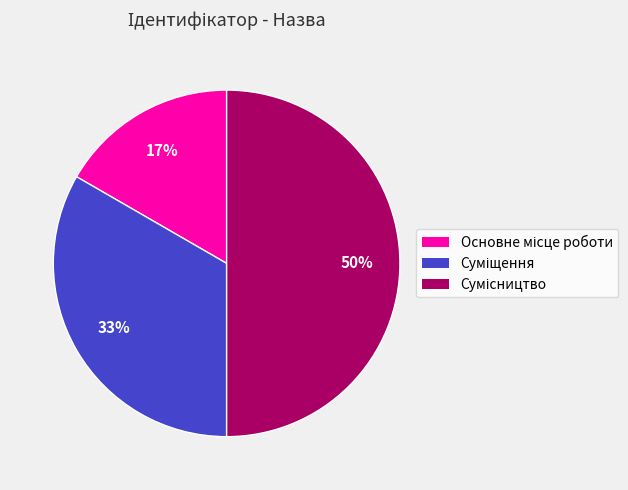

To the nearest percent, what is the average slice percentage?

33%